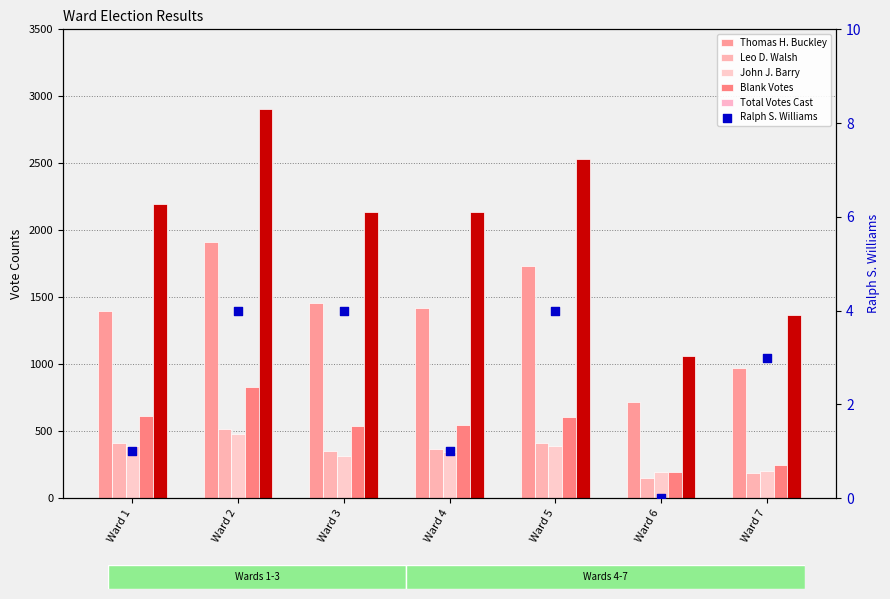

Is the value of Blank Votes at Ward 5 greater than the value of Thomas H. Buckley at Ward 6?

No